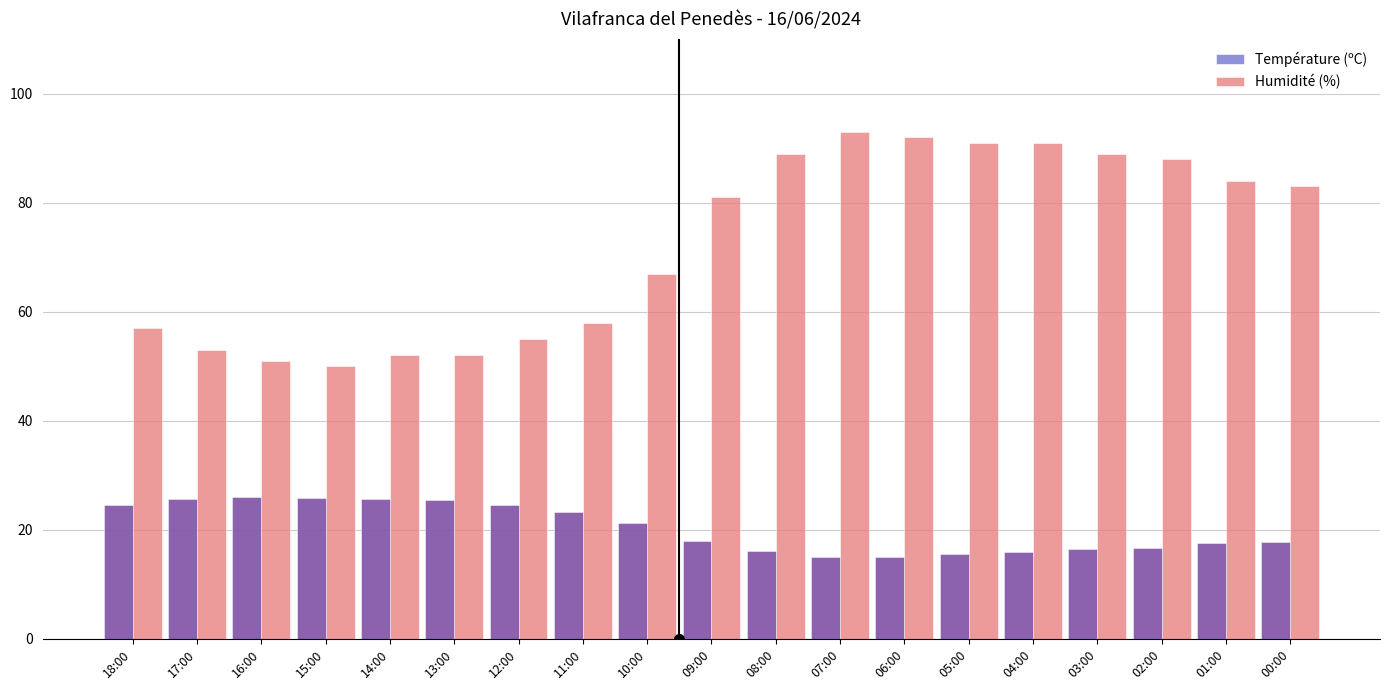

The value of Humidité (%) at 09:00 is 33.3. True or false?

False